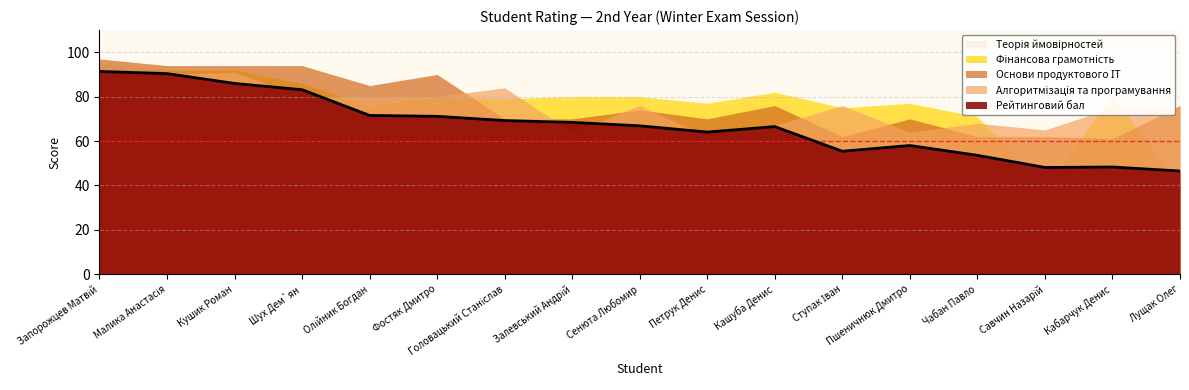

Where does the Фінансова грамотність series first go above 80?

Запорожцев Матвій